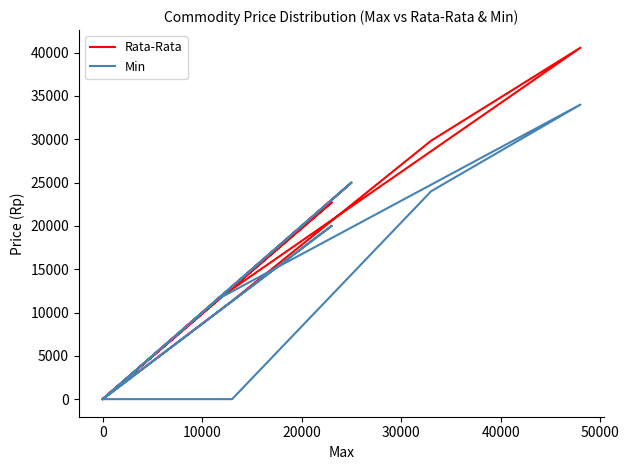

What is the label of the 4th point from the left?

20000